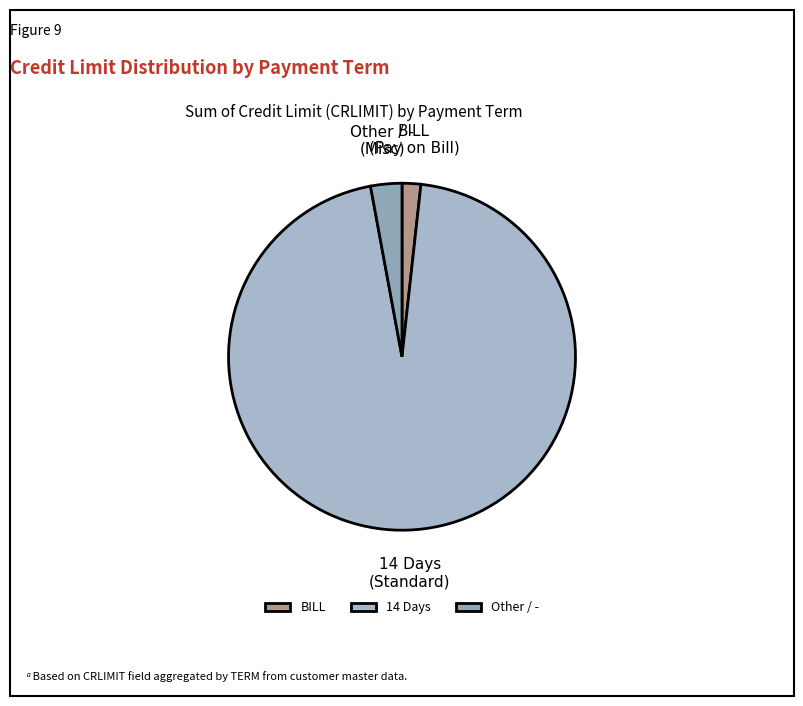

Is it true that 14 Days is 95% of the pie?

True